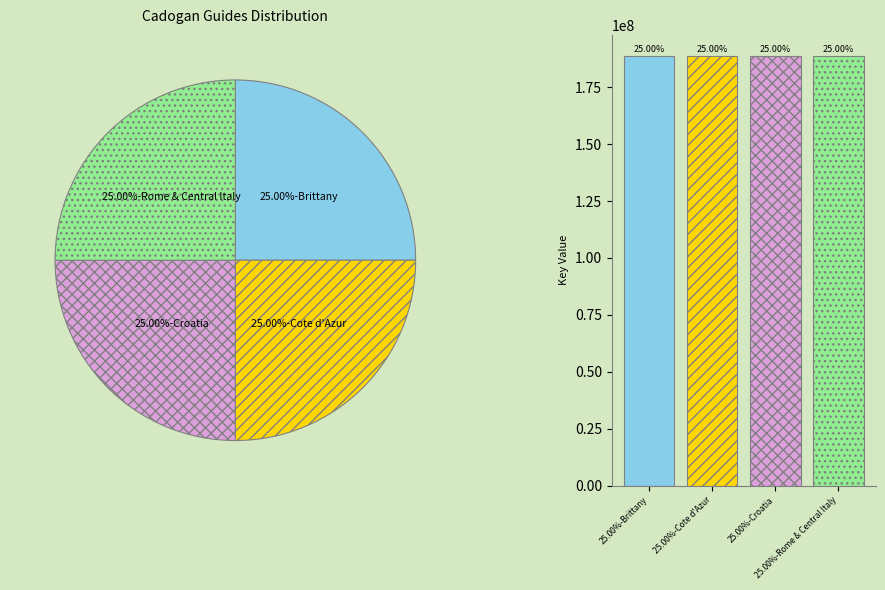

Do 25.00%-Cote d'Azur and 25.00%-Brittany together represent more than half of the pie?

No